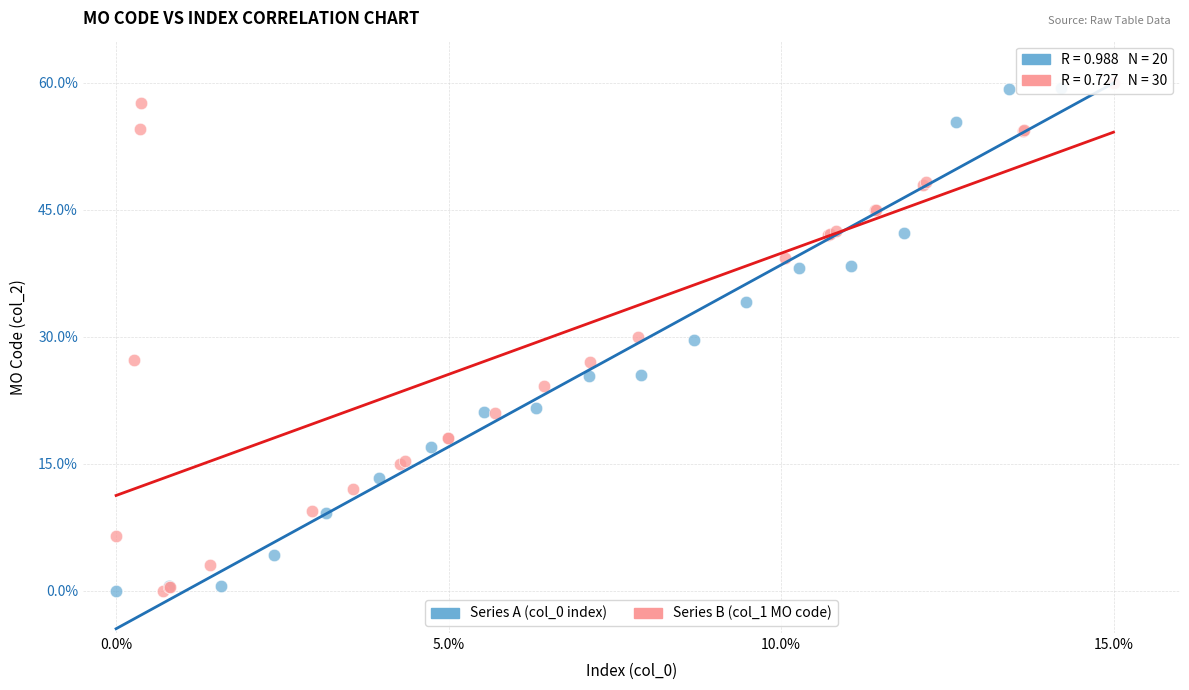

What are all the series names shown in the legend?

Series A (col_0 index), Series B (col_1 МО code)